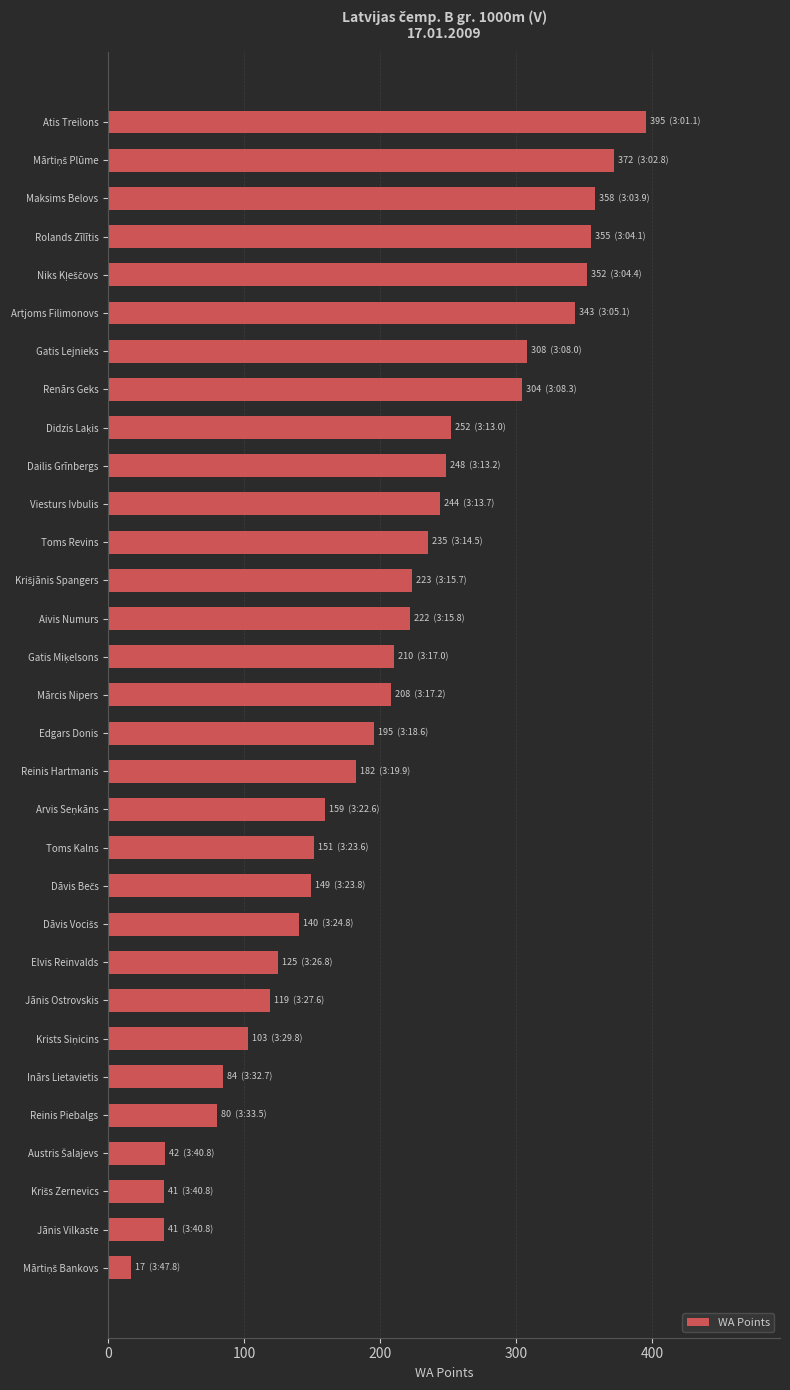

What is the label of the 5th bar from the bottom?

Reinis Piebalgs